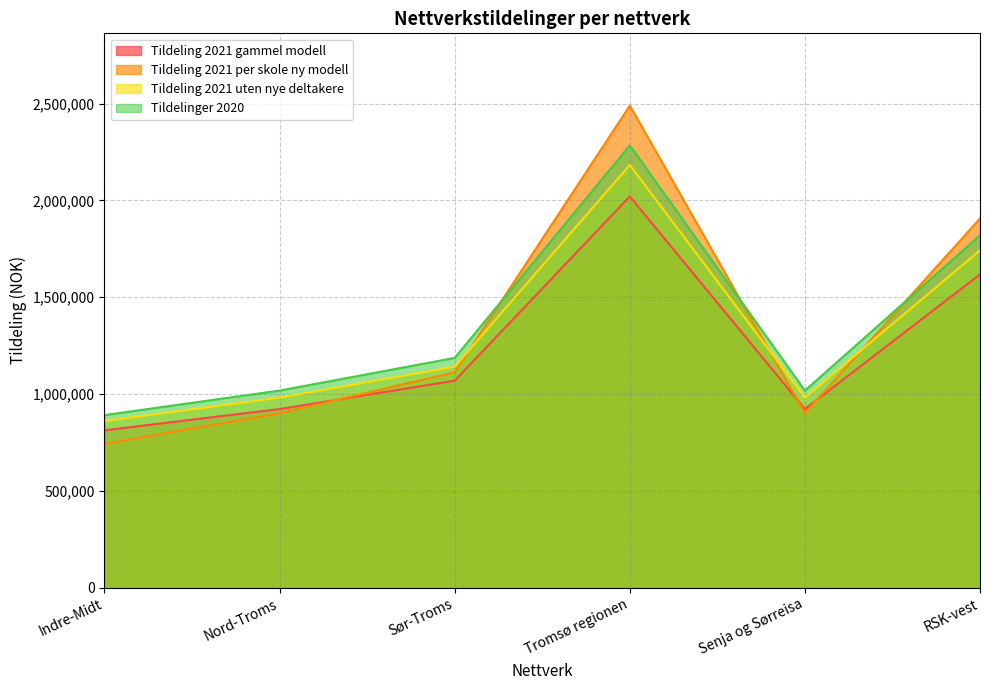

Reading right to left, extract all data points from this chart.

Tildeling 2021 gammel modell: 1617600	922200	2020200	1068600	922200	812400
Tildeling 2021 per skole ny modell: 1906690	900381	2489290	1112236	900381	741490
Tildeling 2021 uten nye deltakere: 1742000	980944	2182611	1141166	980944	860777
Tildelinger 2020: 1819500	1017541	2283791	1186375	1017541	890916